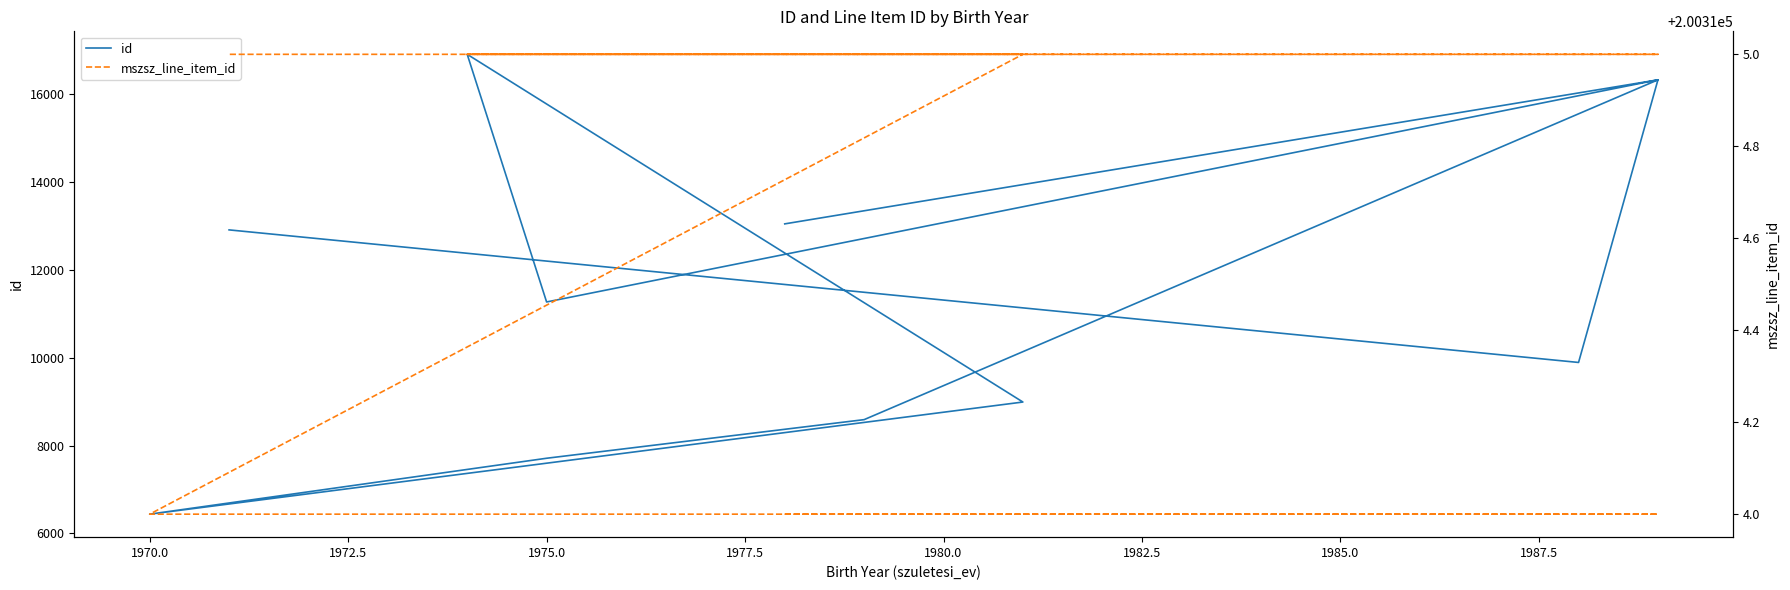

What is the difference between the maximum and minimum values in the mszsz_line_item_id series?

1